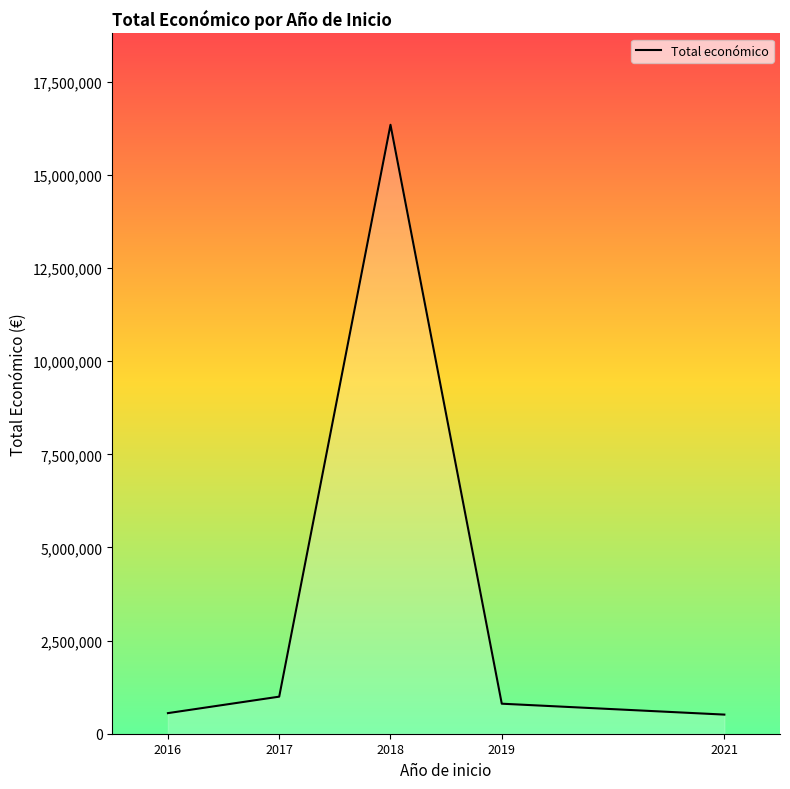

Is it true that the value at 2021 is 513192?

True